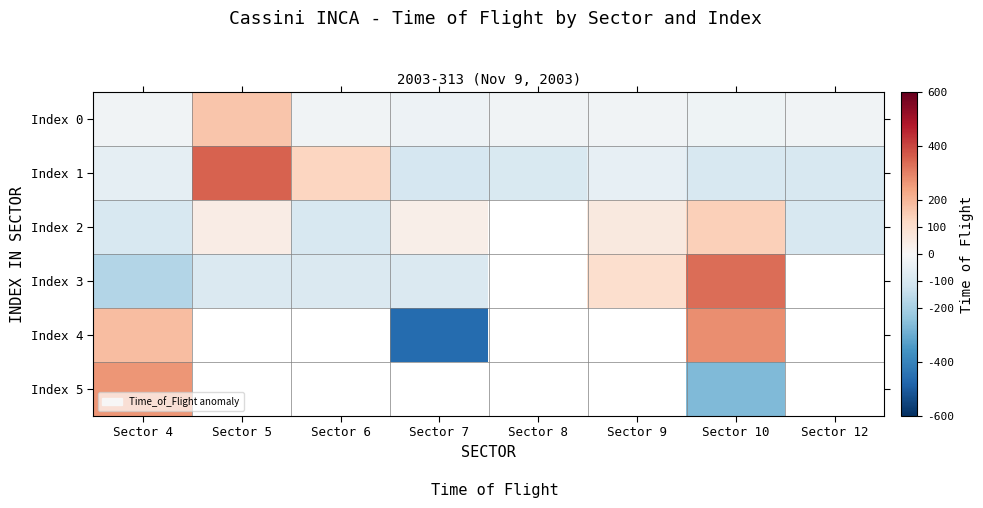

At how many categories does at least one series exceed 219?

3